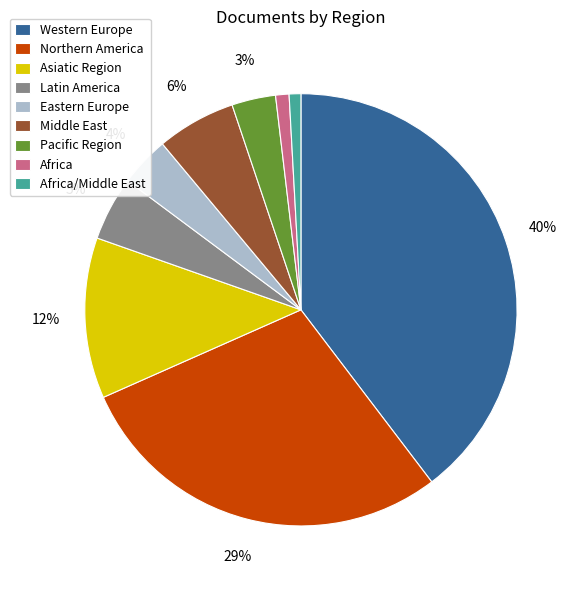

True or false: Asiatic Region accounts for 24% of the total.

False